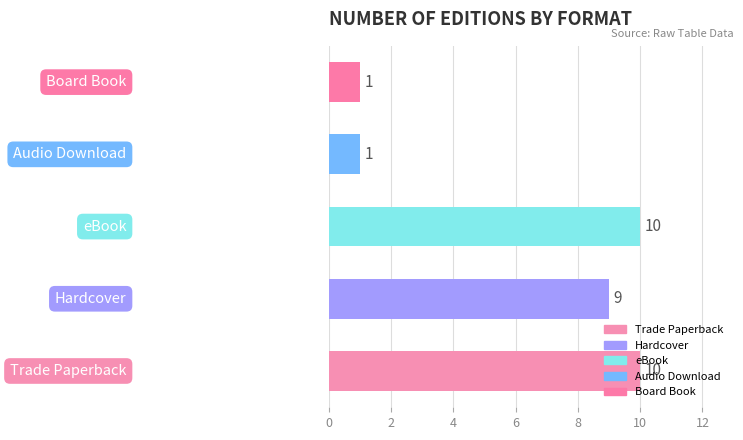

How many values are between 1 and 10?

5